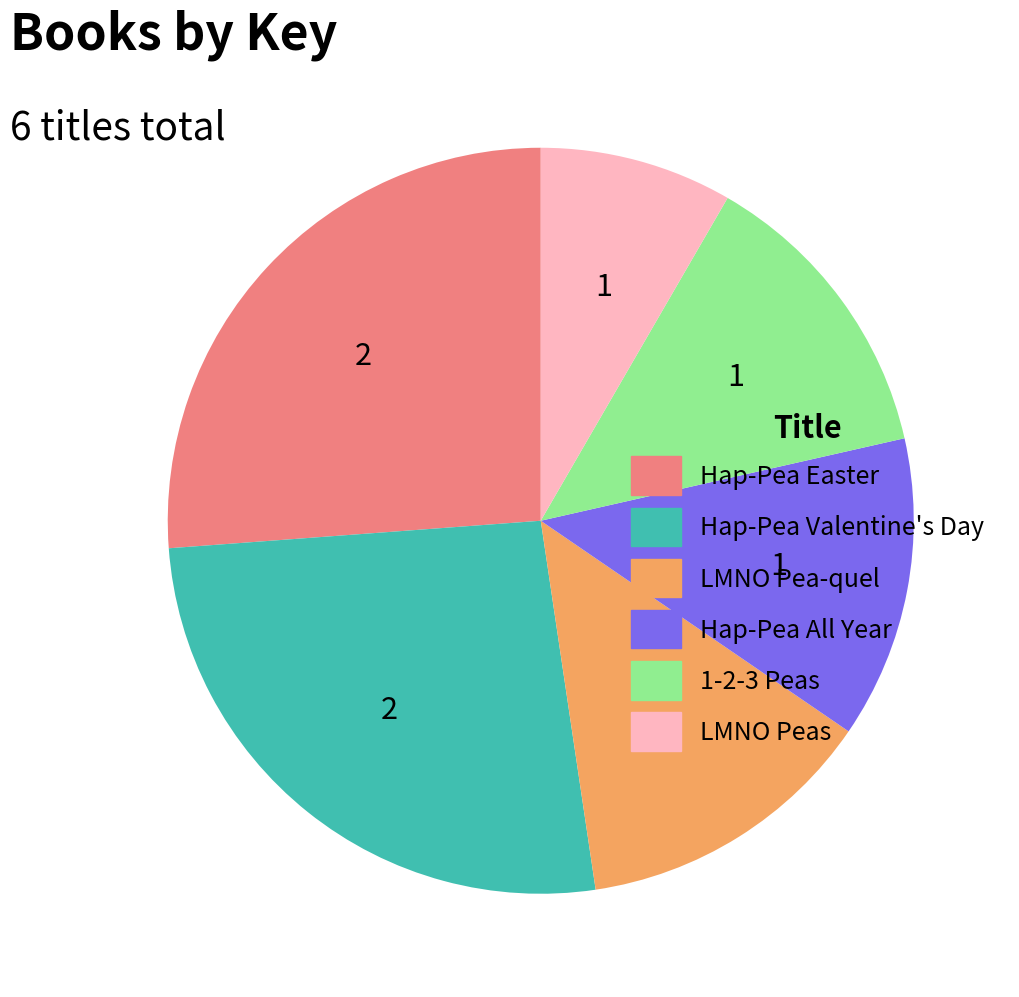

How many segments does this pie chart have?

6